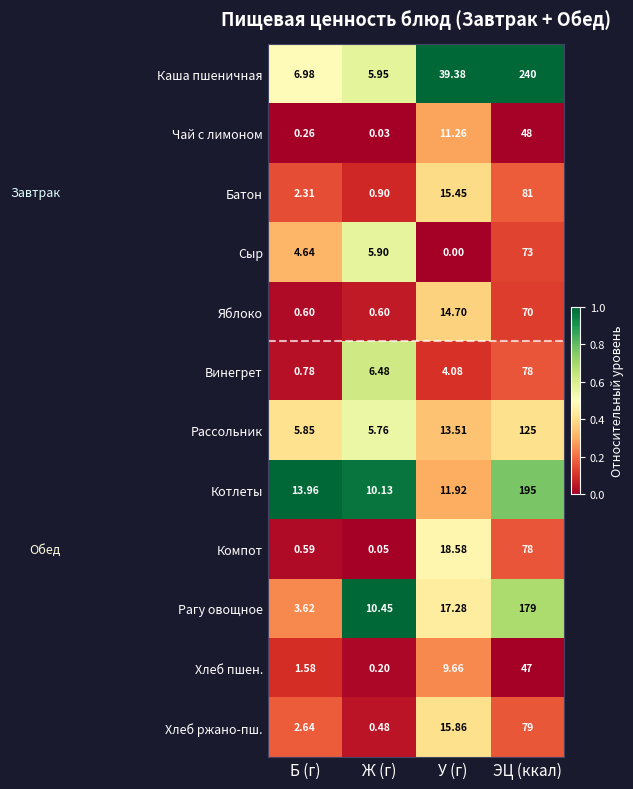

Which series changed the most between Ж (г) and У (г)?

Каша пшеничная